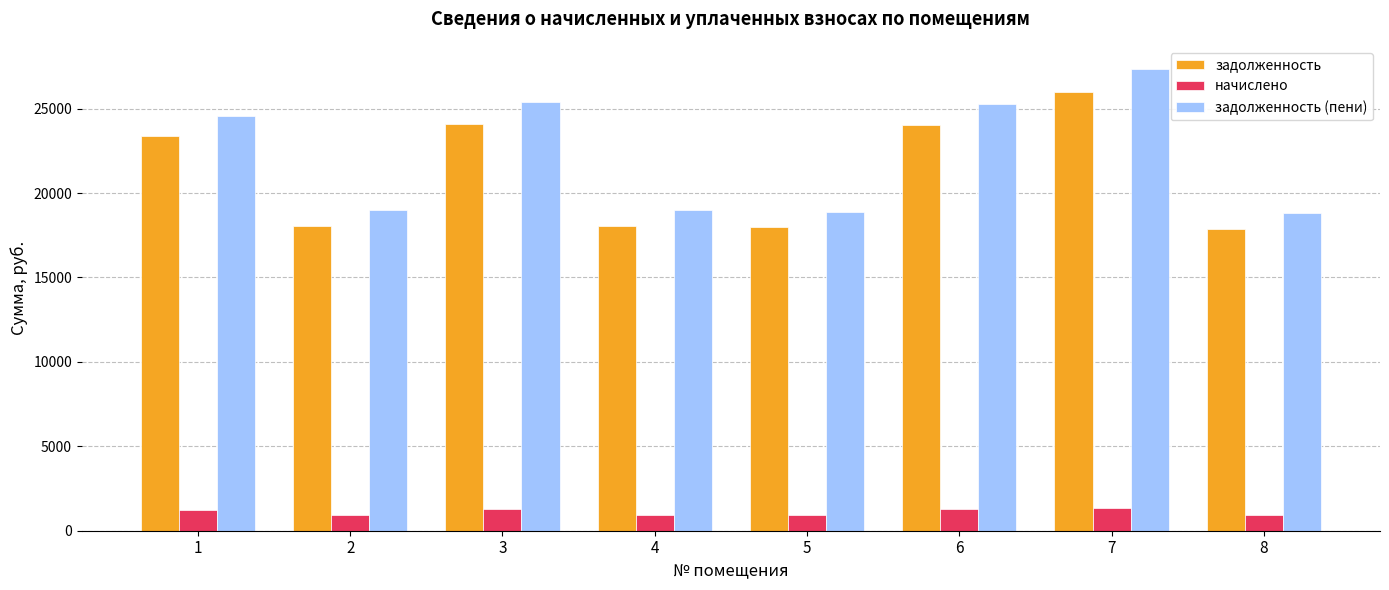

Are the bars grouped side by side (vs. stacked)?

Yes